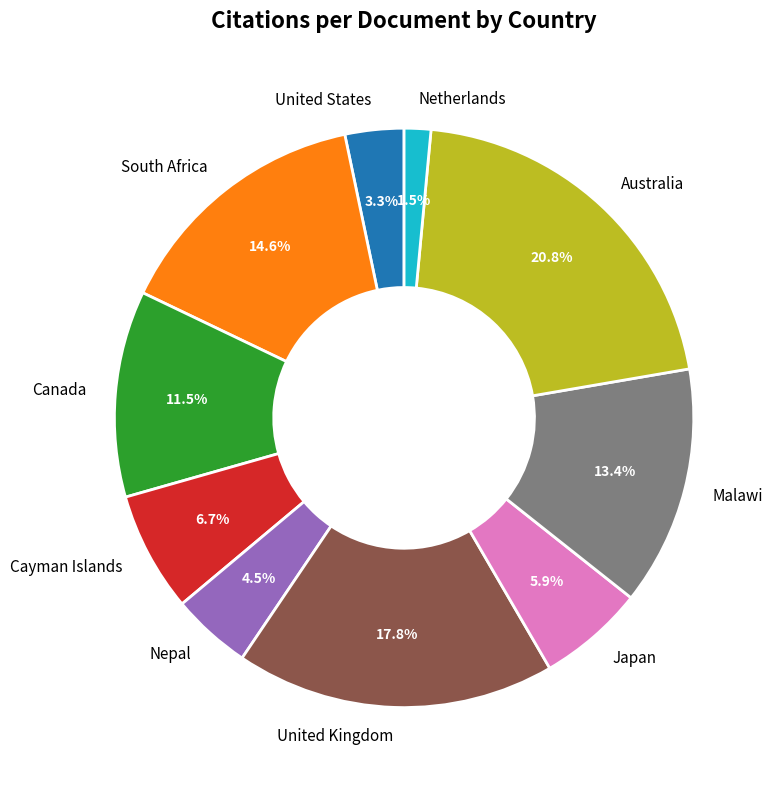

True or false: United Kingdom accounts for 12% of the total.

False